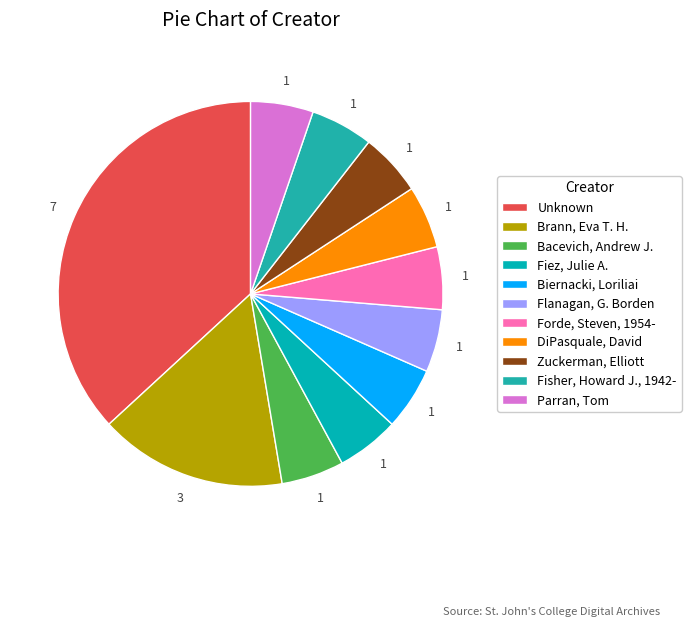

Does DiPasquale, David represent more than half of the total?

No